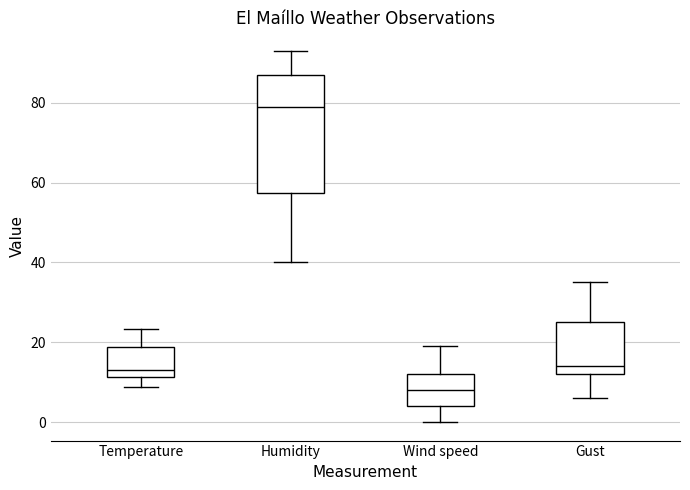

Where does the median line of the box for Humidity sit on the y-axis? The values are not printed on the chart, so give them approximately, as read against the axis.

80